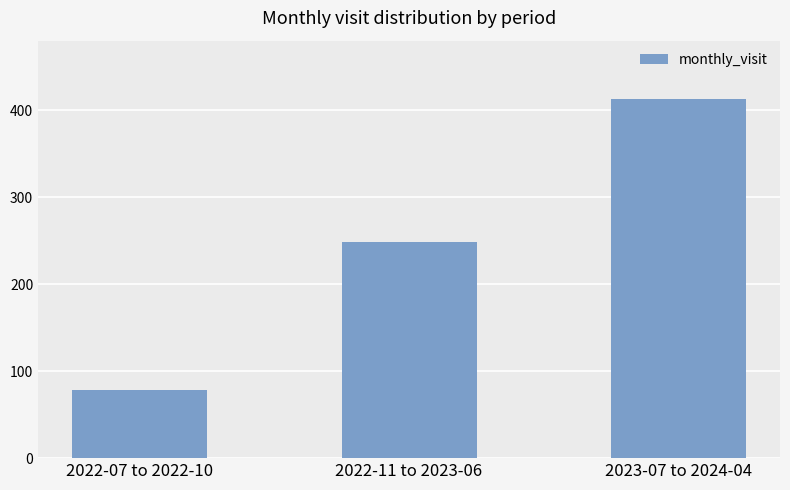

What is the ratio of the value at 2023-07 to 2024-04 to the value at 2022-07 to 2022-10?

5.3